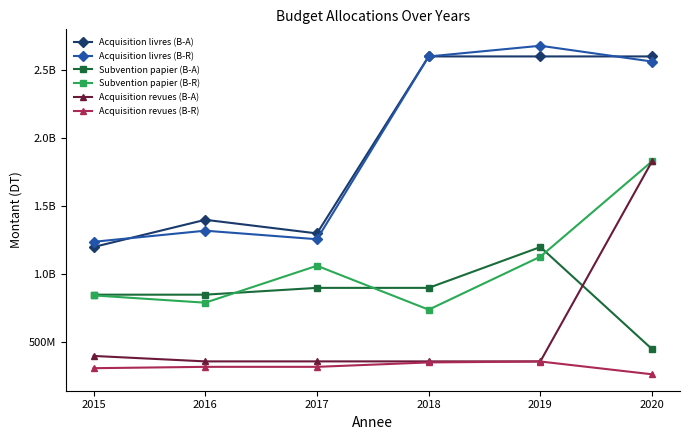

True or false: Acquisition livres (B-R) and Subvention papier (B-R) intersect in this chart.

False